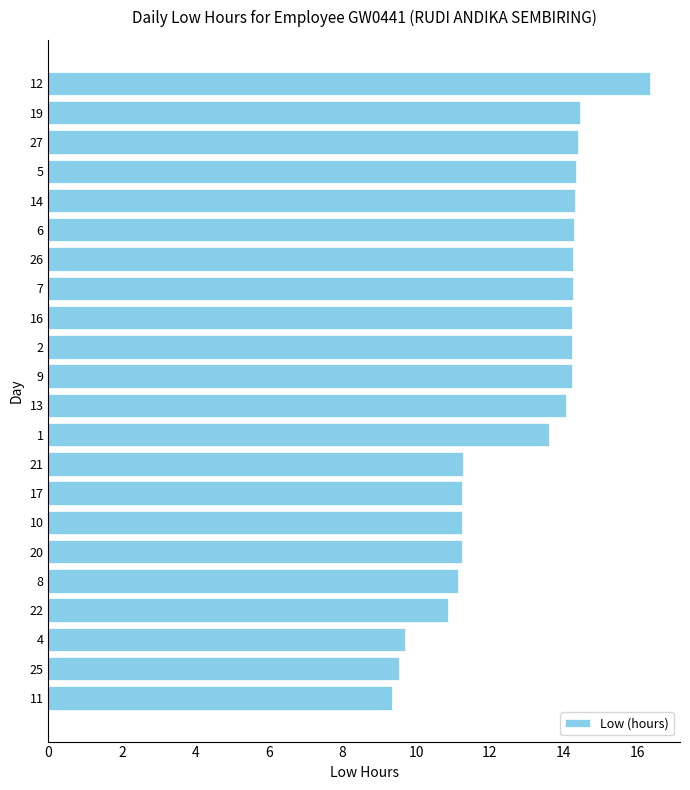

The value at 8 is 11.1. True or false?

True